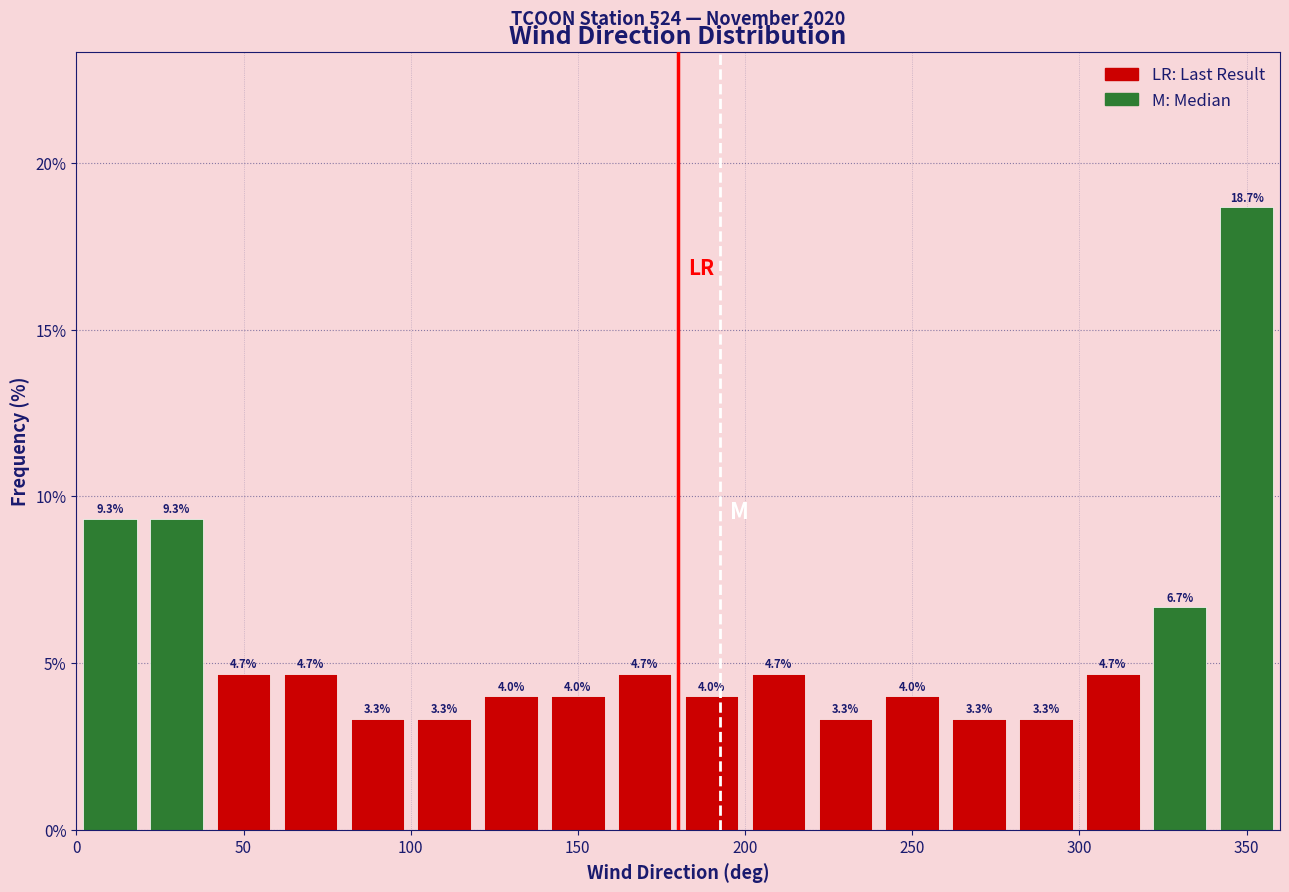

Reading left to right, transcribe this chart: for each bar, give the range it covers on the x-axis and its height.

0 to 20: 9.3
20 to 40: 9.3
40 to 60: 4.7
60 to 80: 4.7
80 to 100: 3.3
100 to 120: 3.3
120 to 140: 4.0
140 to 160: 4.0
160 to 180: 4.7
180 to 200: 4.0
200 to 220: 4.7
220 to 240: 3.3
240 to 260: 4.0
260 to 280: 3.3
280 to 300: 3.3
300 to 320: 4.7
320 to 340: 6.7
340 to 360: 18.7